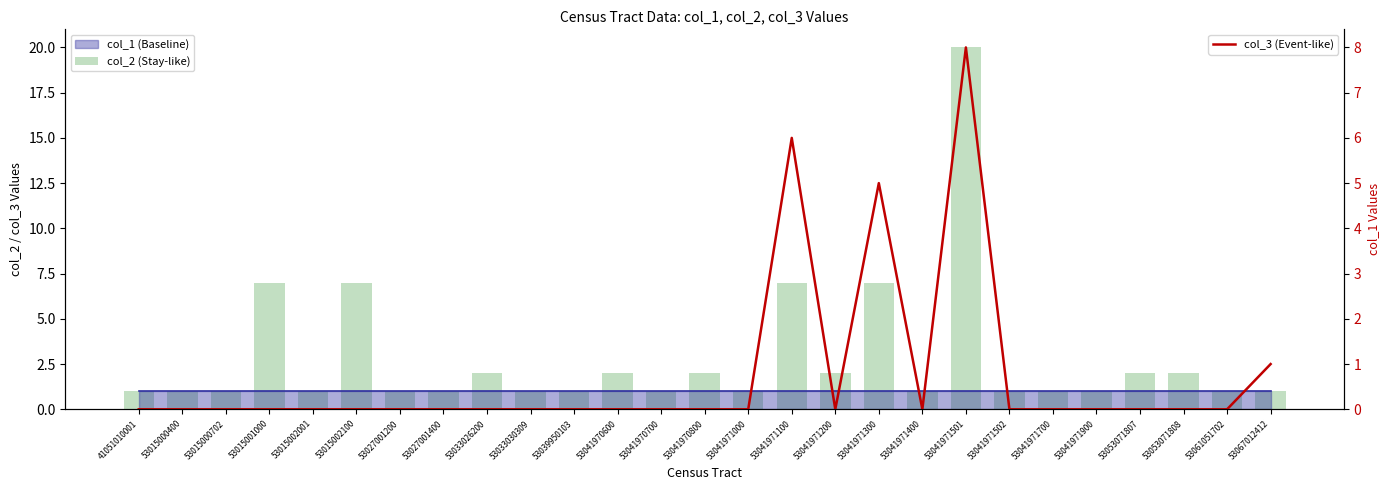

What is the minimum value for col_2 (Stay-like)?

1